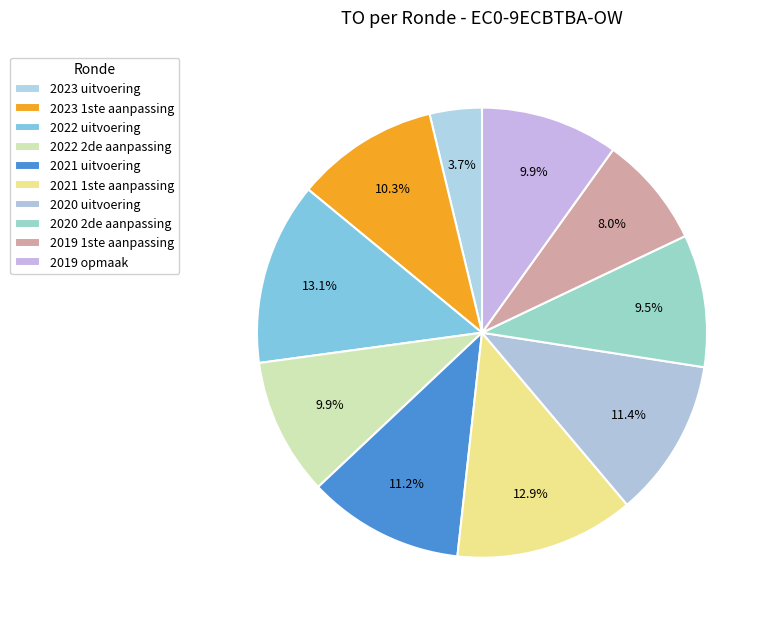

True or false: 2022 uitvoering accounts for 1% of the total.

False